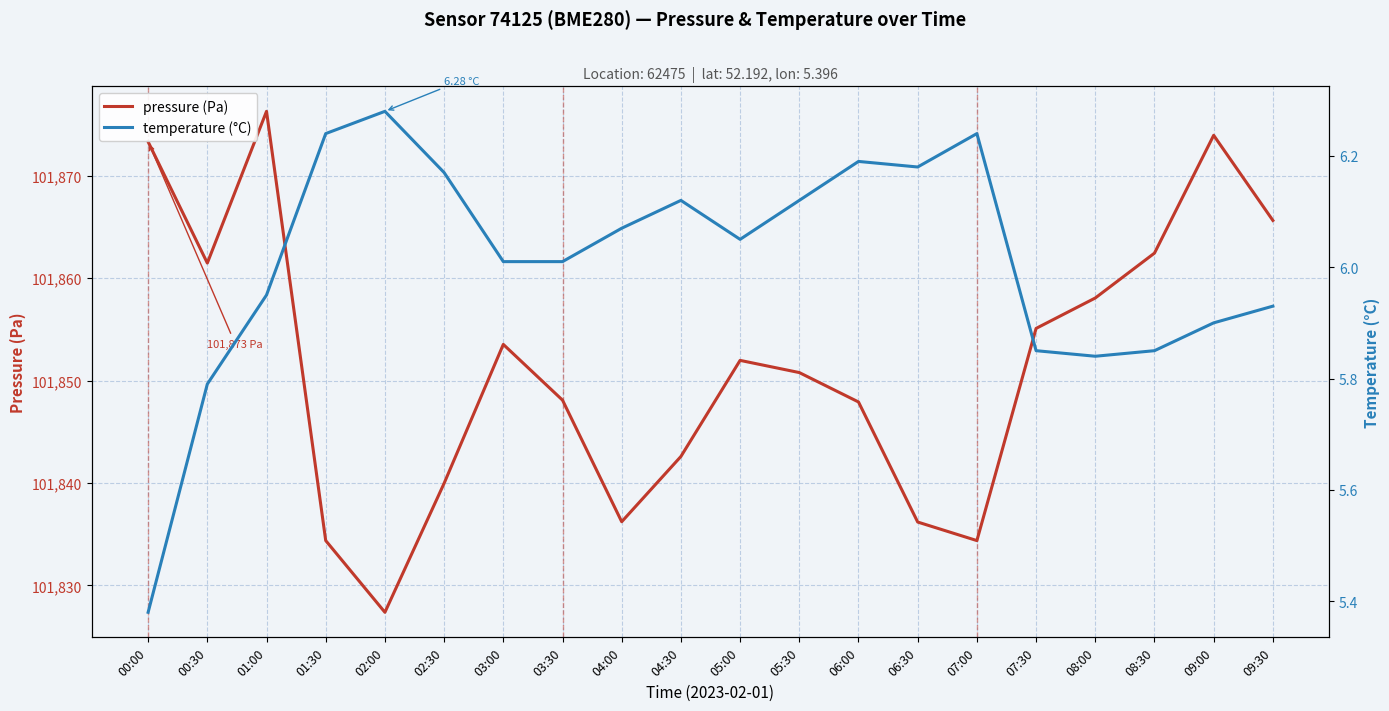

What is the label of the 17th point from the right?

01:30